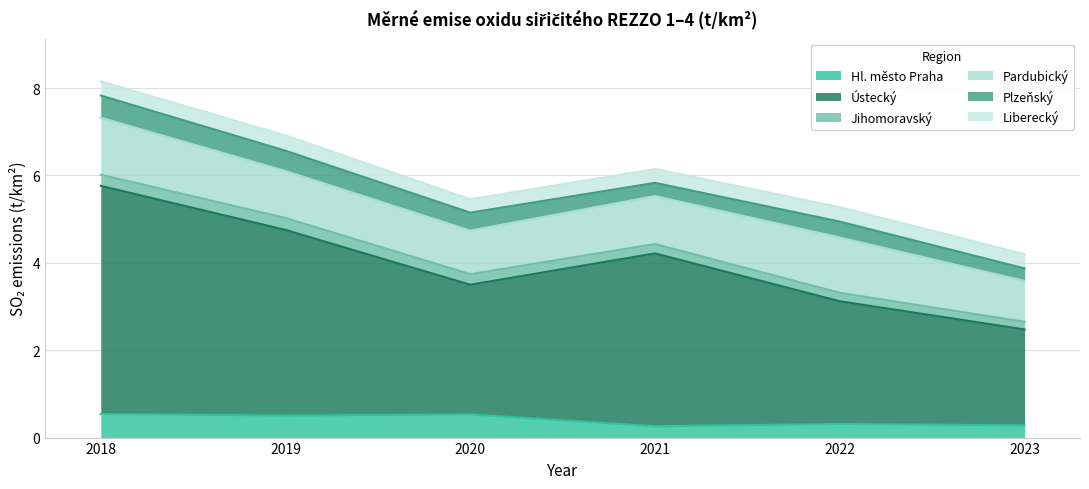

What is the sum of all Pardubický values?

6.7